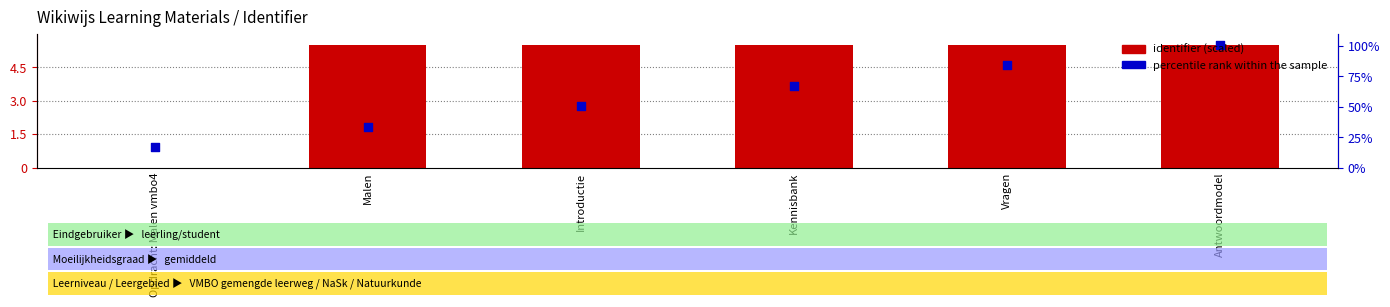

Which series contains the highest Y value?

identifier (scaled)